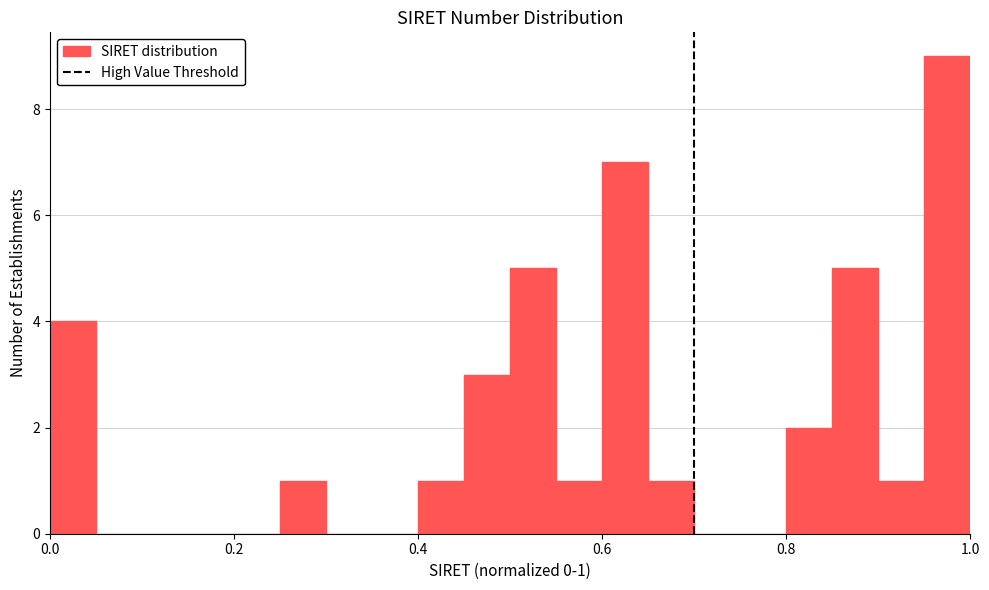

Read against the x-axis, roughly where is the centre of the tallest bar?

0.98